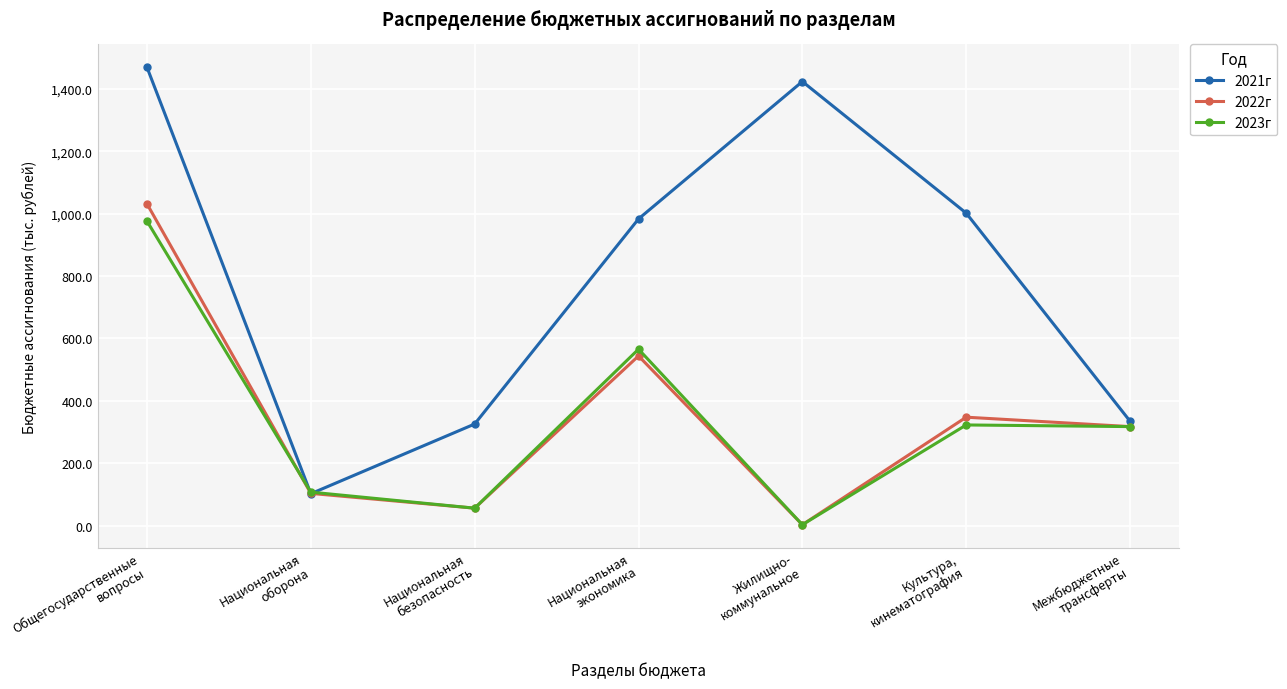

Does the chart have visible grid lines?

Yes